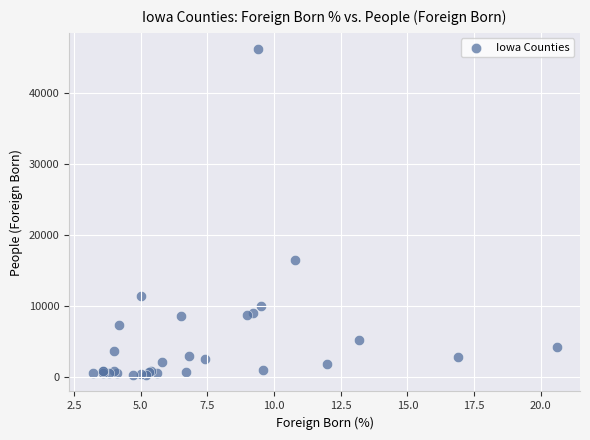

What Y value in the scatter plot is closest to 23205?

16445